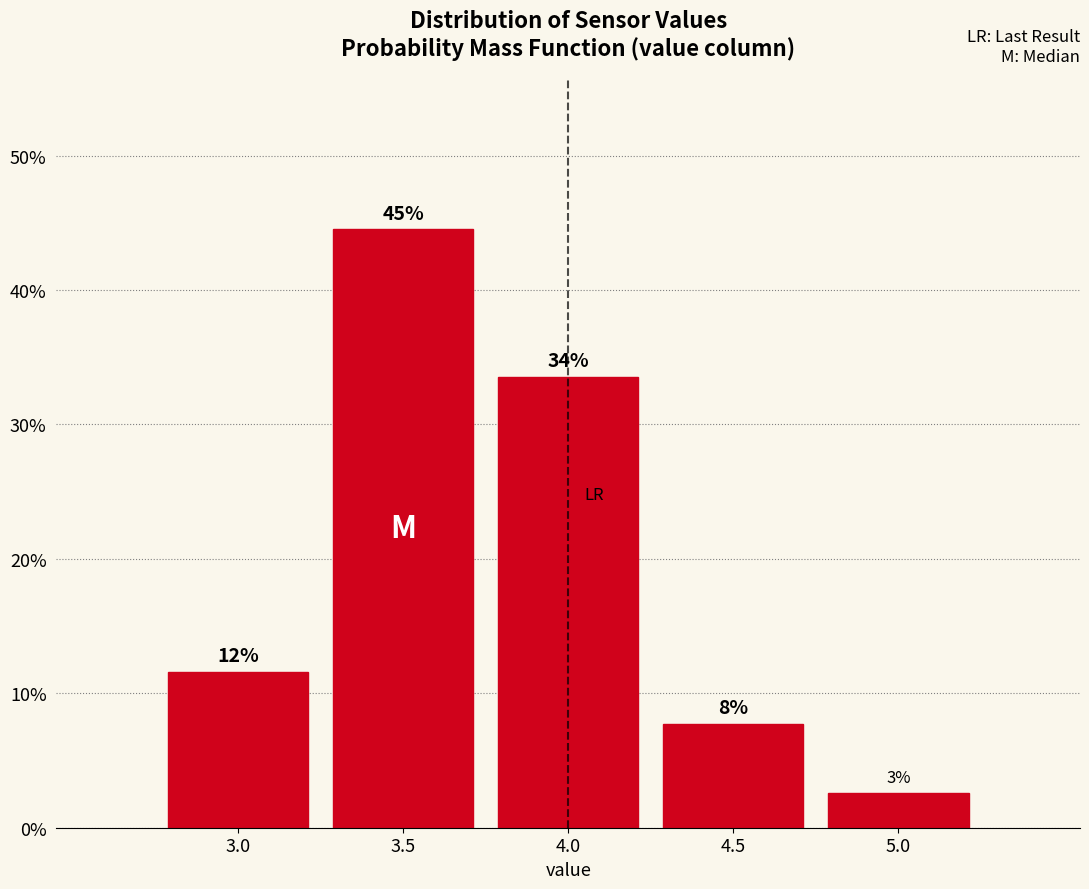

Does the chart contain any negative values?

No